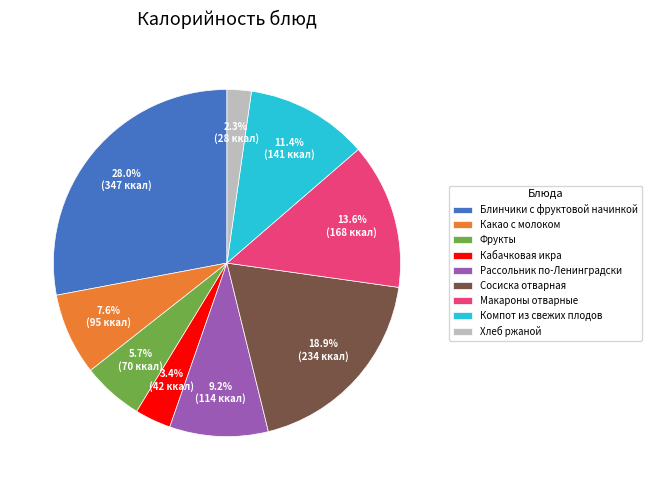

Which slice is the smallest?

Хлеб ржаной